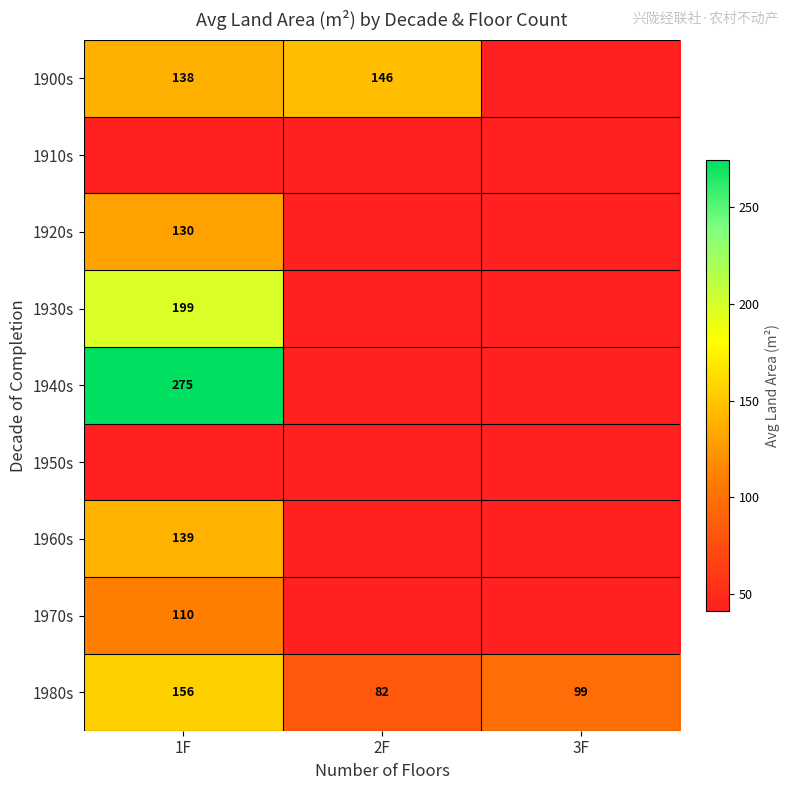

What is the maximum value shown in the chart?

274.7